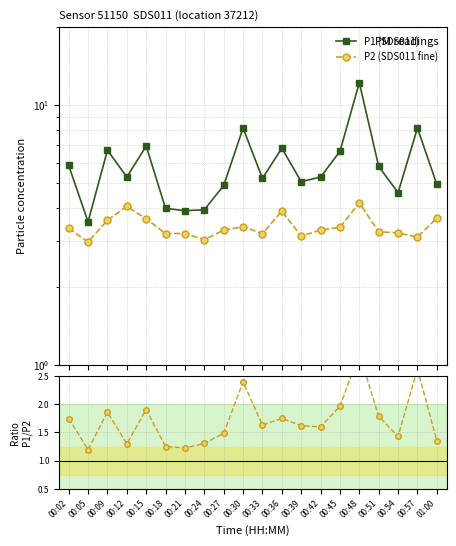

Rank the series at 00:51 from highest to lowest value.

P1 (SDS011), P2 (SDS011 fine), Ratio P1/P2